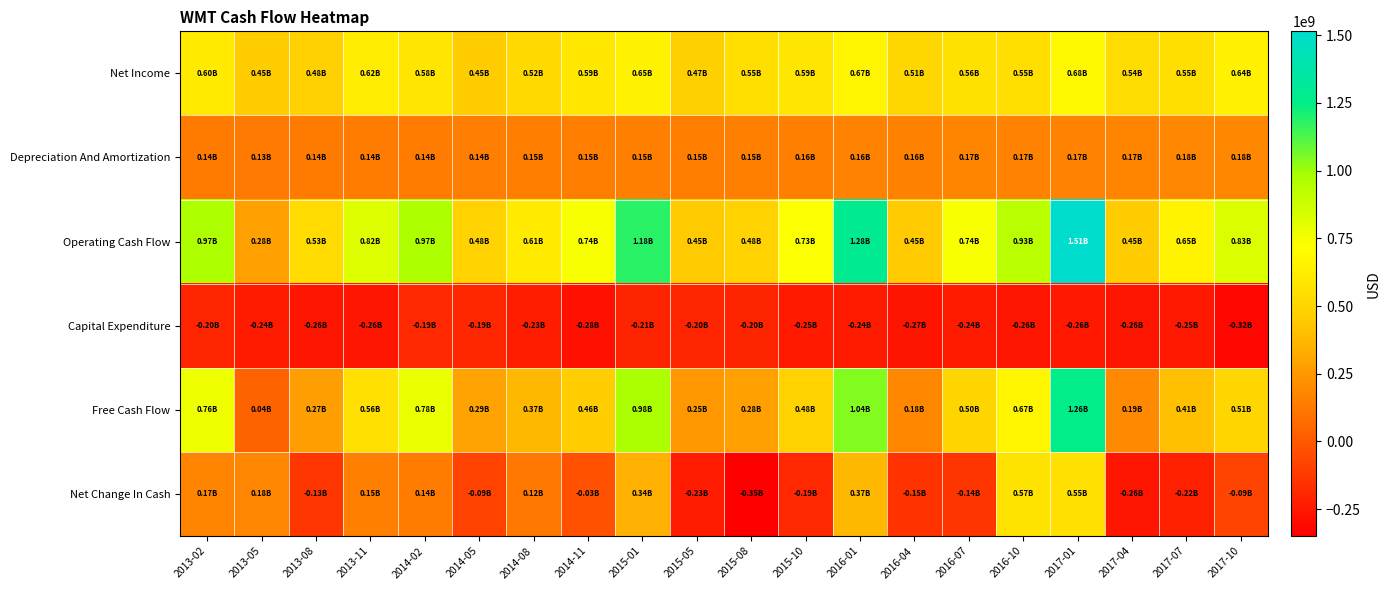

Reading right to left, transcribe all the data shown in this chart.

Net Income: 2017-10=641436000	2017-07=552957000	2017-04=536279000	2017-01=677928000	2016-10=549786000	2016-07=562174000	2016-04=508346000	2016-01=666466000	2015-10=587256000	2015-08=549335000	2015-05=474601000	2015-01=648230000	2014-11=594957000	2014-08=517624000	2014-05=454317000	2014-02=582292000	2013-11=622655000	2013-08=479559000	2013-05=452890000	2013-02=604844000
Depreciation And Amortization: 2017-10=184294000	2017-07=175645000	2017-04=172485000	2017-01=166401000	2016-10=167628000	2016-07=167753000	2016-04=157014000	2016-01=162990000	2015-10=155248000	2015-08=149918000	2015-05=148540000	2015-01=150813000	2014-11=146511000	2014-08=147496000	2014-05=144155000	2014-02=141541000	2013-11=141312000	2013-08=135427000	2013-05=130543000	2013-02=136562000
Operating Cash Flow: 2017-10=826377000	2017-07=654612000	2017-04=448434000	2017-01=1514600000	2016-10=928675000	2016-07=738351000	2016-04=445233000	2016-01=1280779000	2015-10=727984000	2015-08=481041000	2015-05=447539000	2015-01=1182828000	2014-11=737166000	2014-08=605424000	2014-05=482951000	2014-02=967094000	2013-11=822093000	2013-08=530530000	2013-05=280749000	2013-02=965651000
Capital Expenditure: 2017-10=-320667000	2017-07=-248347000	2017-04=-258515000	2017-01=-257550000	2016-10=-258762000	2016-07=-242199000	2016-04=-266236000	2016-01=-238713000	2015-10=-245792000	2015-08=-203641000	2015-05=-201234000	2015-01=-205623000	2014-11=-280784000	2014-08=-231754000	2014-05=-193361000	2014-02=-187395000	2013-11=-262269000	2013-08=-258499000	2013-05=-238515000	2013-02=-202631000
Free Cash Flow: 2017-10=505710000	2017-07=406265000	2017-04=189919000	2017-01=1257050000	2016-10=669913000	2016-07=496152000	2016-04=178997000	2016-01=1042066000	2015-10=482192000	2015-08=277400000	2015-05=246305000	2015-01=977205000	2014-11=456382000	2014-08=373670000	2014-05=289590000	2014-02=779699000	2013-11=559824000	2013-08=272031000	2013-05=42234000	2013-02=763020000
Net Change In Cash: 2017-10=-85061000	2017-07=-220190000	2017-04=-260354000	2017-01=554317000	2016-10=571884000	2016-07=-140507000	2016-04=-151318000	2016-01=372137000	2015-10=-187434000	2015-08=-349195000	2015-05=-233810000	2015-01=340150000	2014-11=-29705000	2014-08=124034001	2014-05=-90450001	2014-02=138994000	2013-11=151954000	2013-08=-131037000	2013-05=177878000	2013-02=170042000